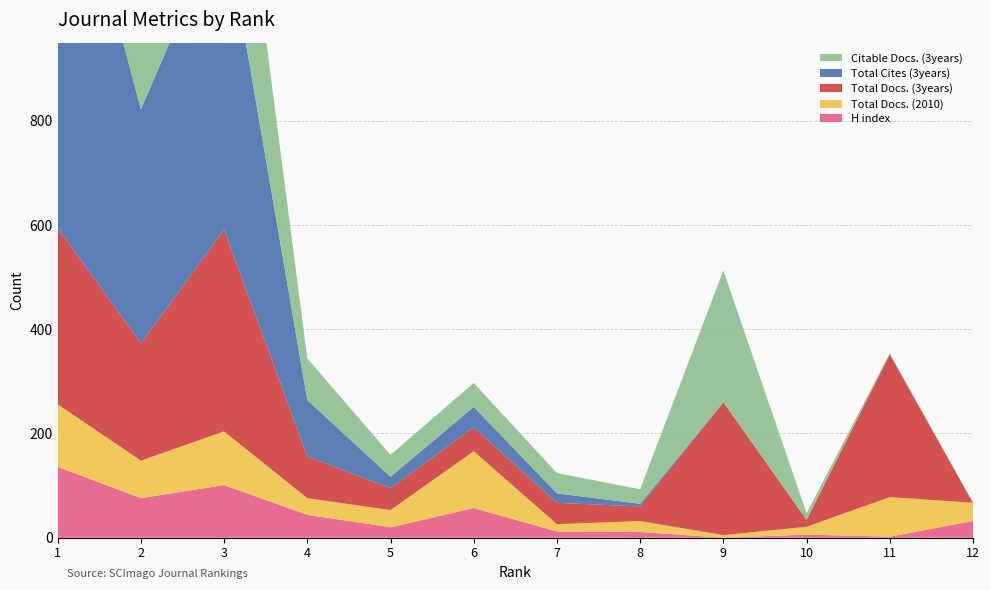

Reading left to right, what are all the values shown in this chart?

H index: 1=136	2=76	3=101	4=44	5=20	6=57	7=12	8=11	9=0	10=6	11=2	12=32
Total Docs. (2010): 1=120	2=72	3=103	4=32	5=33	6=109	7=14	8=21	9=5	10=15	11=76	12=35
Total Docs. (3years): 1=339	2=225	3=387	4=80	5=42	6=46	7=41	8=28	9=255	10=13	11=274	12=0
Total Cites (3years): 1=831	2=449	3=601	4=108	5=22	6=39	7=18	8=5	9=0	10=1	11=0	12=0
Citable Docs. (3years): 1=330	2=224	3=385	4=80	5=42	6=46	7=39	8=28	9=253	10=12	11=2	12=0